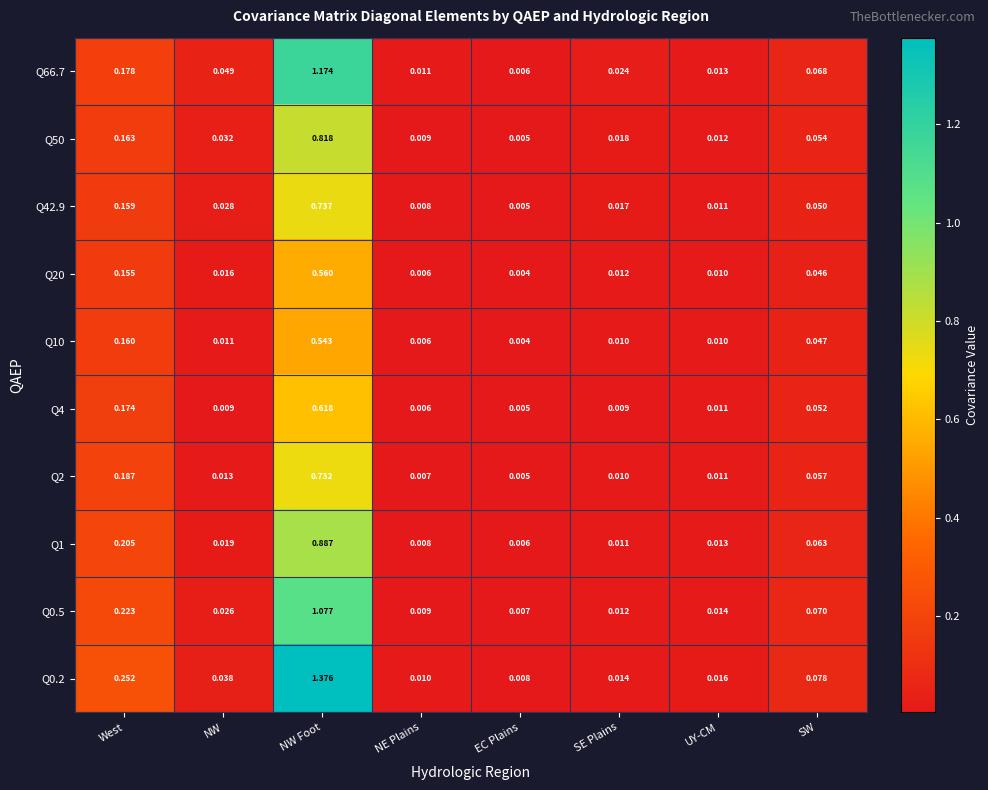

At which label is Q50 closest to 0?

EC Plains